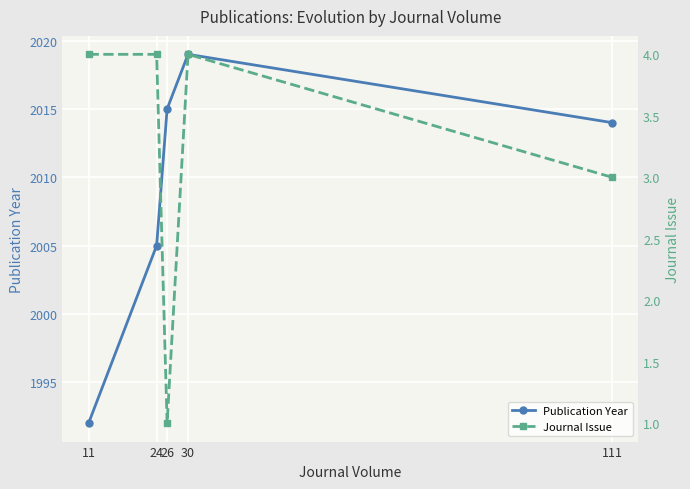

Between 11 and 111, which series saw the biggest shift?

Publication Year